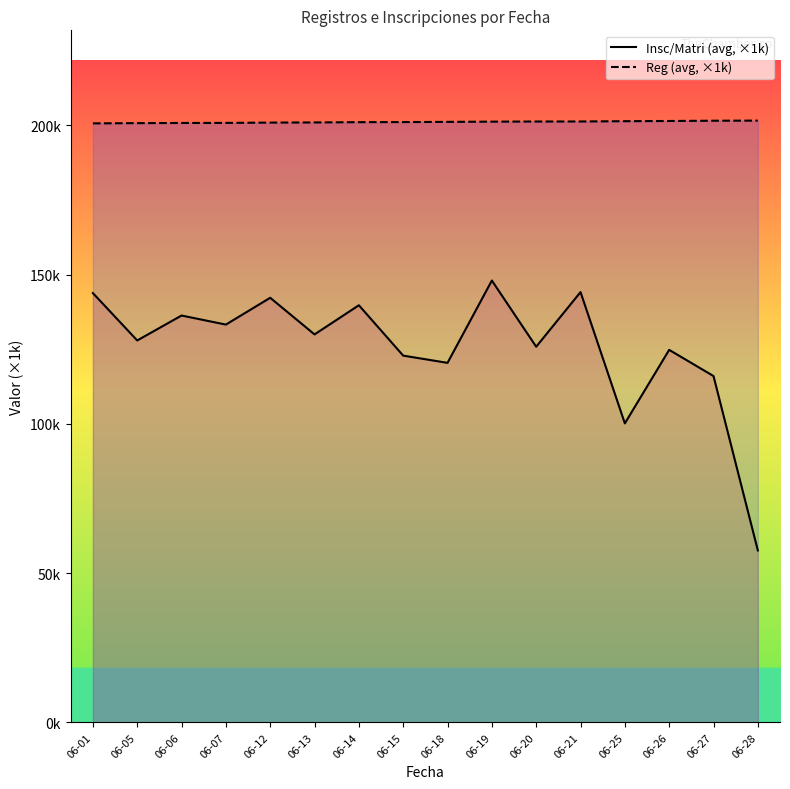

Rank the series at 06-14 from highest to lowest value.

Reg (avg, ×1k), Insc/Matri (avg, ×1k)